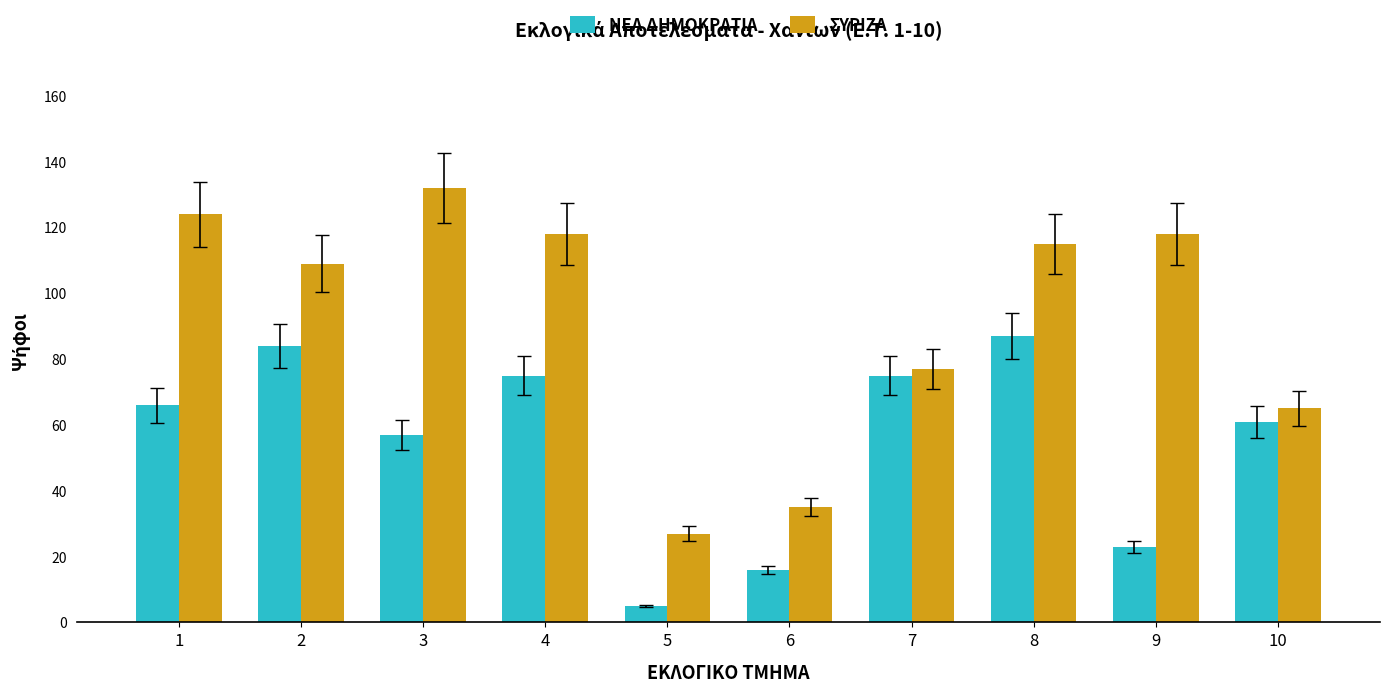

What is the total value across all series at 8?

202